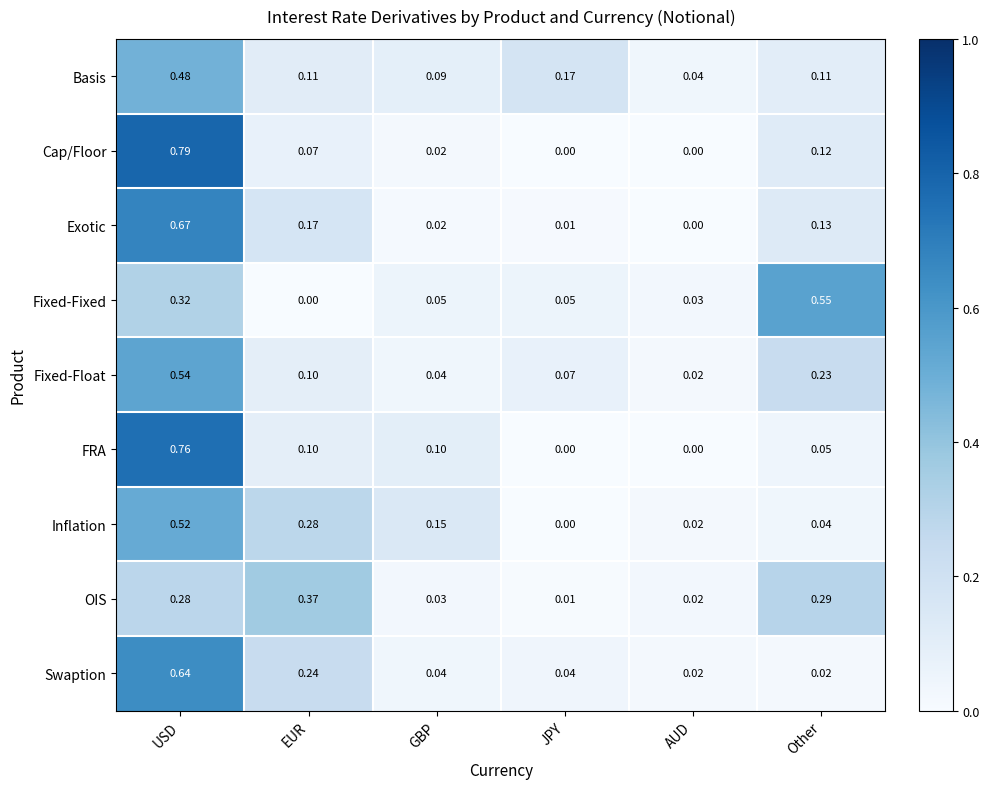

Between EUR and GBP, which series saw the biggest shift?

OIS